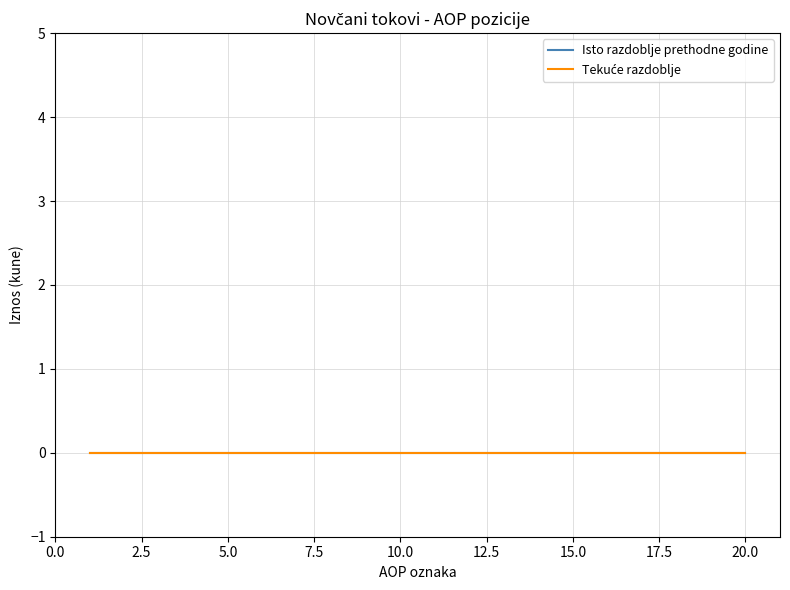

List the series in order of their overall mean, lowest first.

Tekuce razdoblje, Isto razdoblje prethodne godine